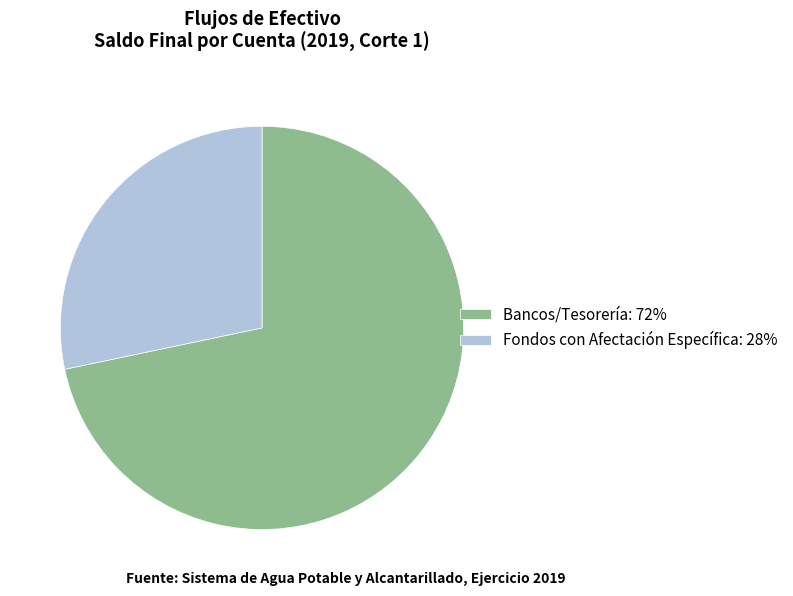

True or false: Fondos con Afectación Específica accounts for 43% of the total.

False